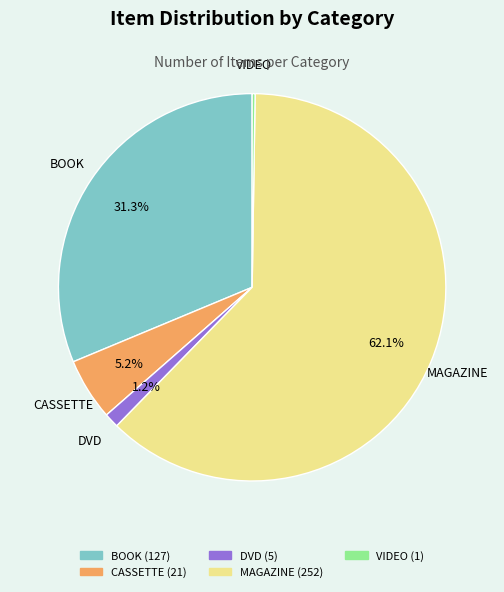

What portion of the pie excludes BOOK?

68.7%